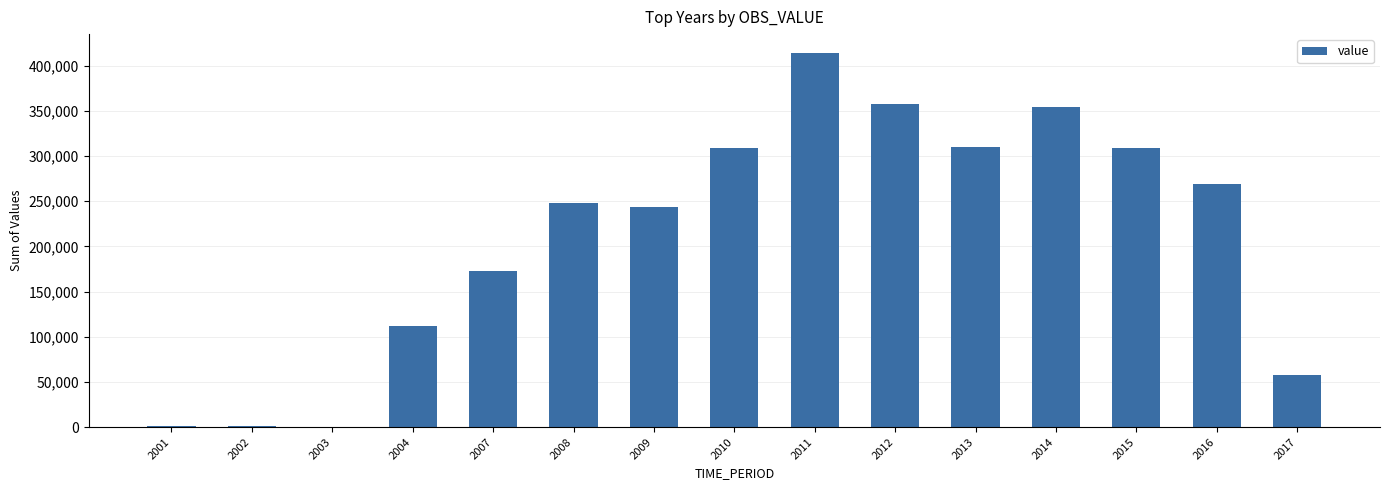

The value at 2012 is 357954. True or false?

True